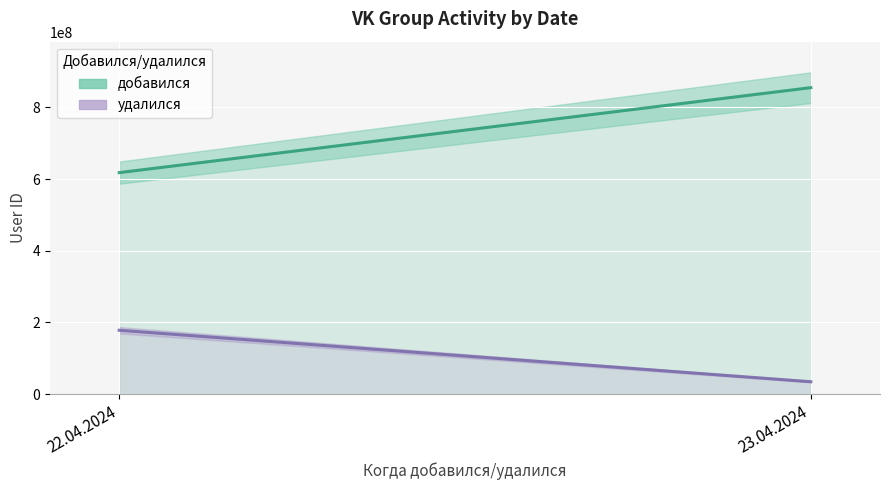

Rank the series by their maximum value, from highest to lowest.

добавился, удалился